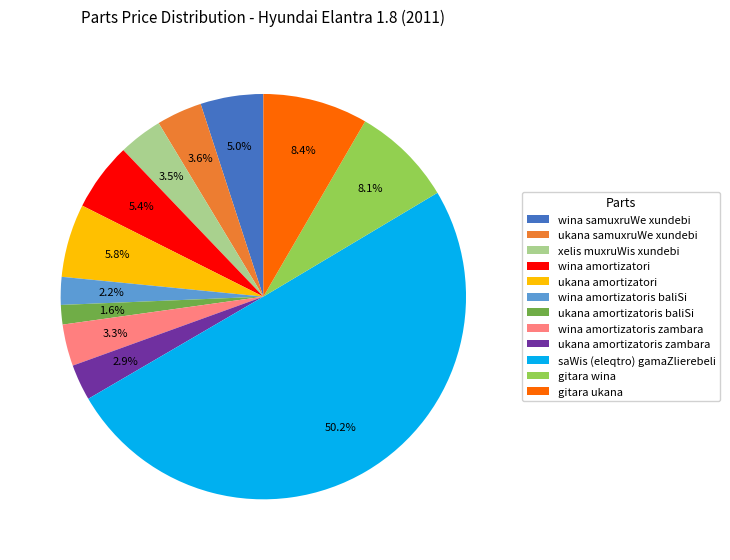

Combined, do wina amortizatoris zambara and wina amortizatori account for over 50%?

No